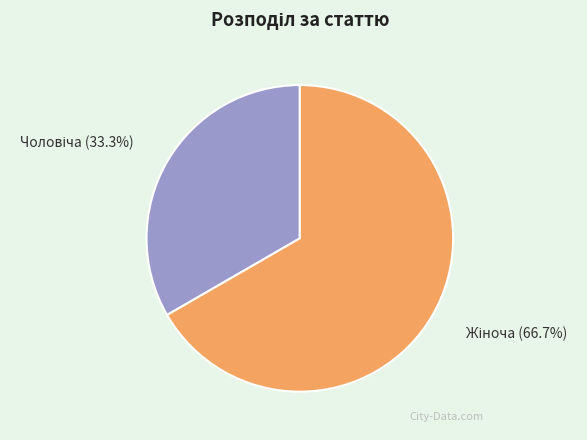

The Чоловіча slice represents 33% of the pie. True or false?

True